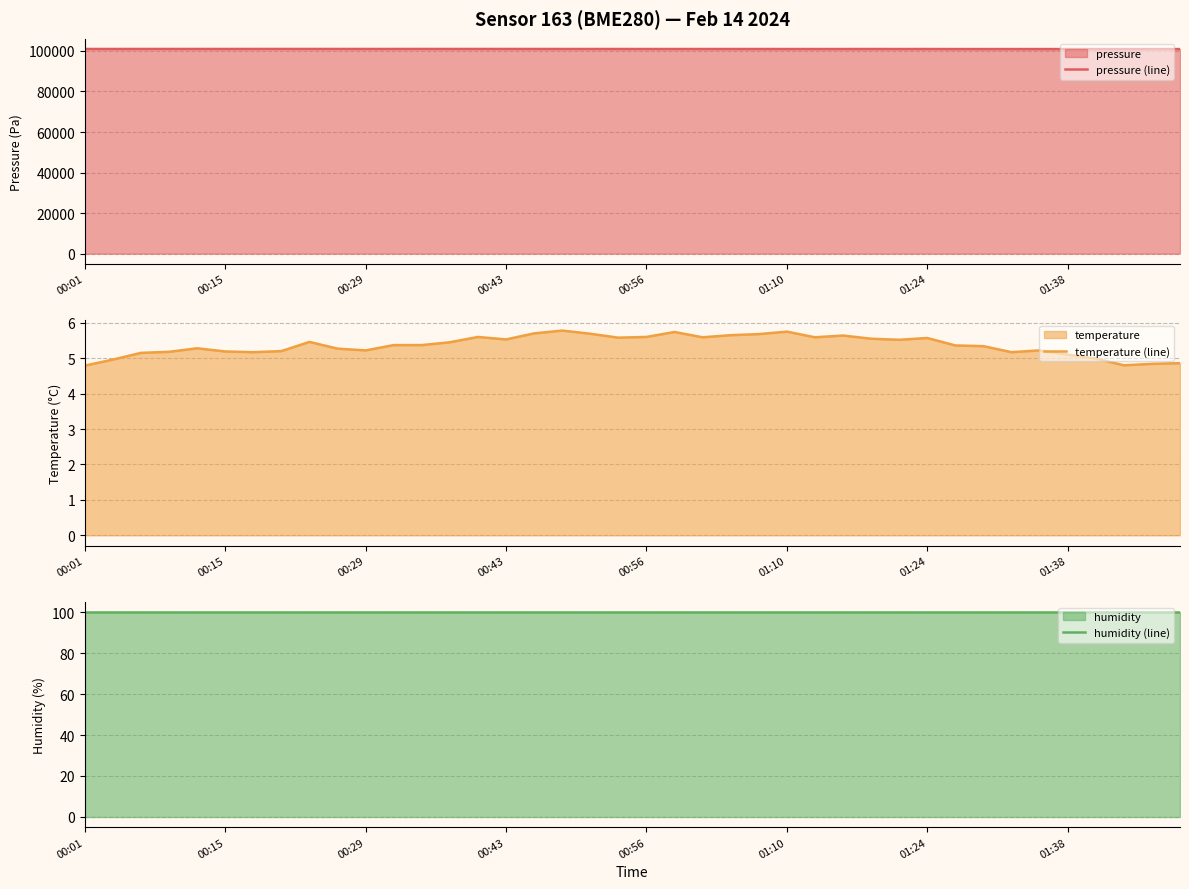

True or false: humidity (line) and temperature (line) cross at least once.

False